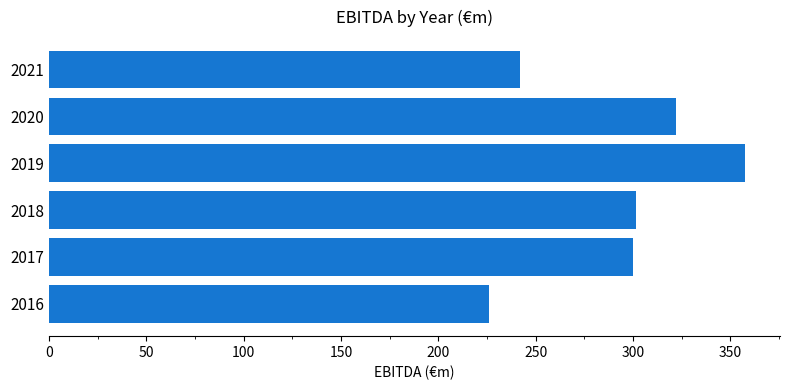

What is the sum of the values at 2018 and 2017?

601.8